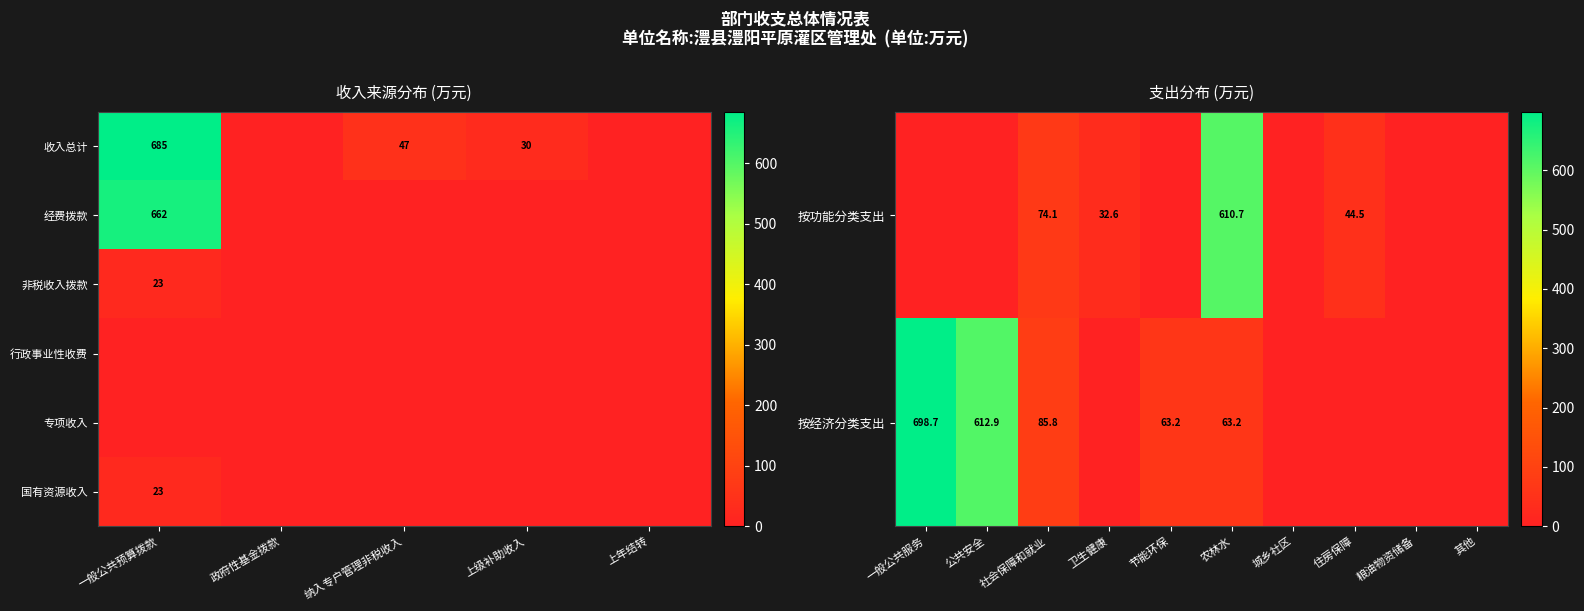

Is it true that 收入总计 equals 1060 at 一般公共预算拨款?

False